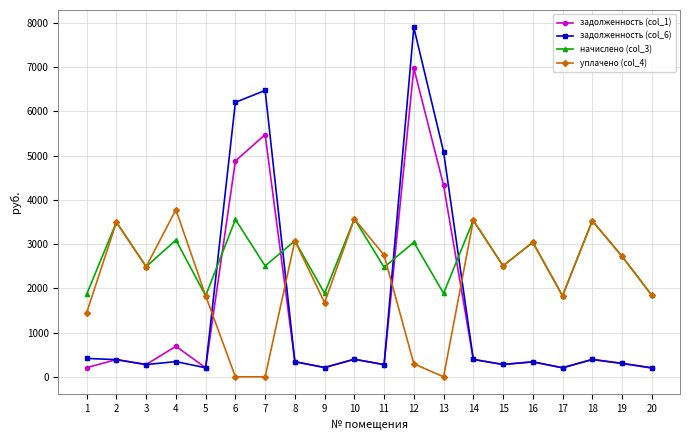

Which series has the widest spread of values?

задолженность (col_6)